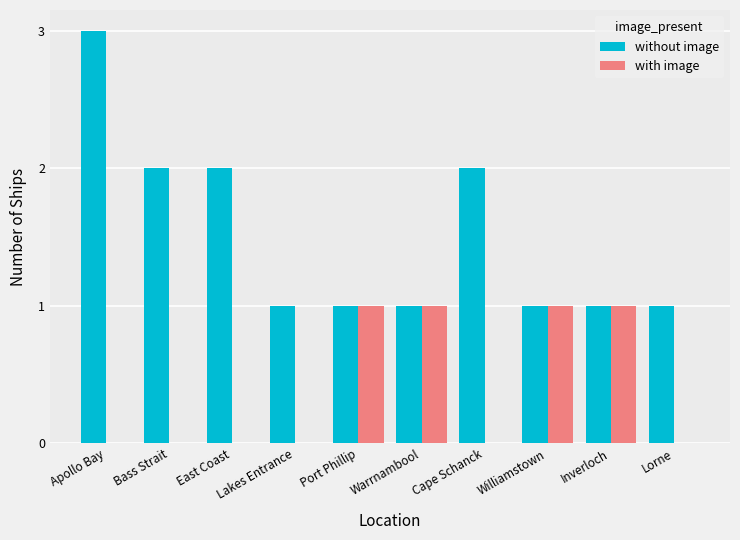

Which series changed the most between Apollo Bay and East Coast?

without image